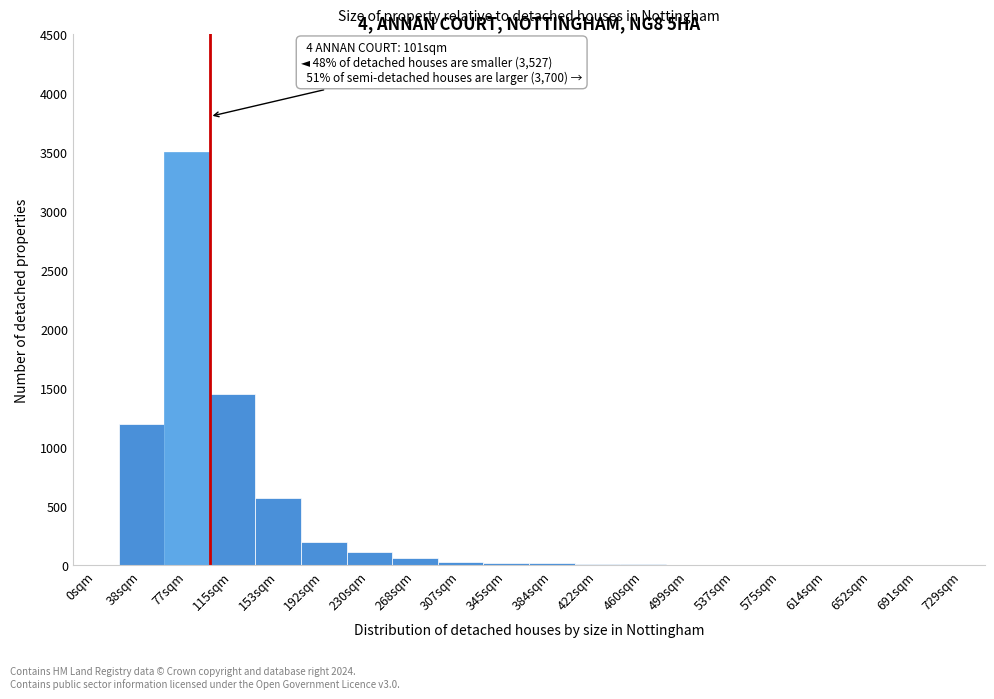

What is the greatest value displayed?

3500